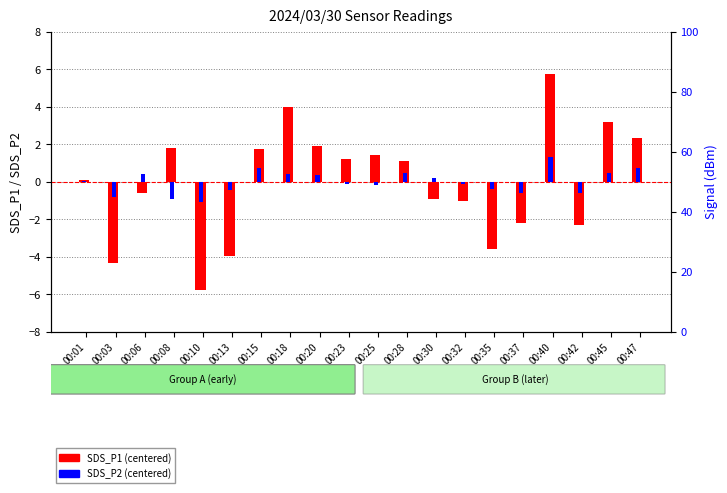

What is the value of the SDS_P2 (centered) bar at the 4th from the left?

-0.9